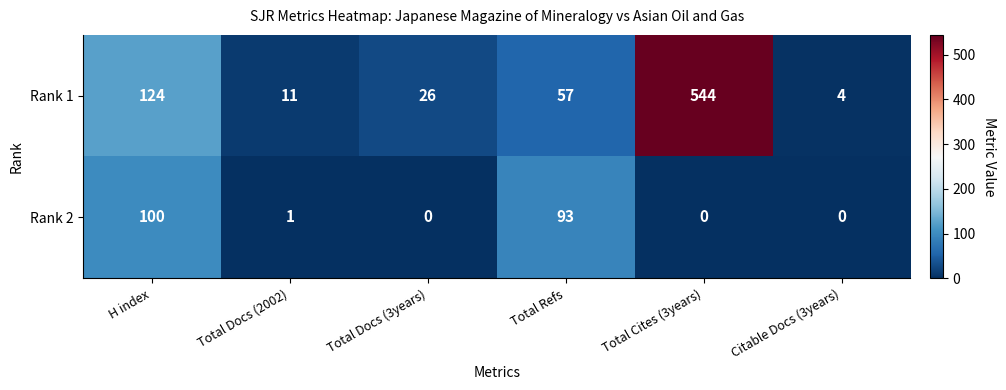

At which category does the chart reach its peak across all series?

Total Cites (3years)